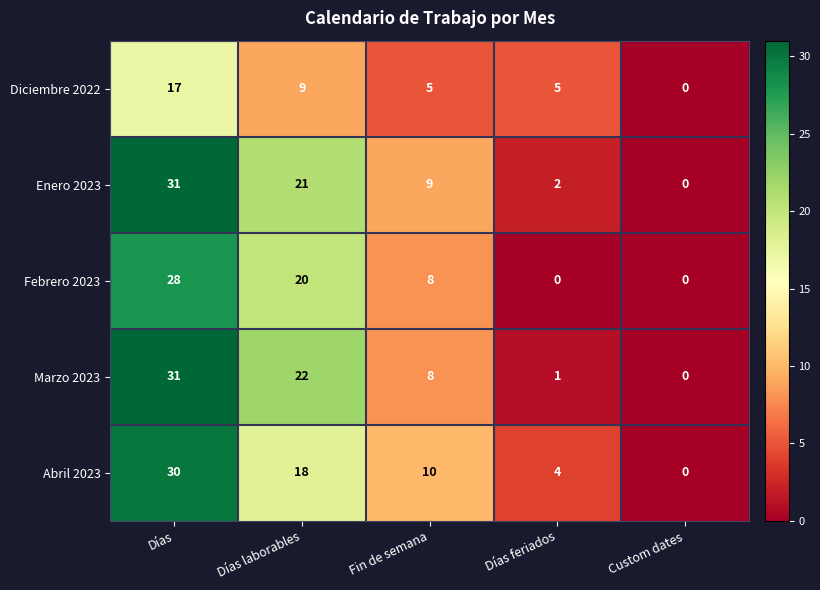

Which series has the largest total across all categories?

Enero 2023